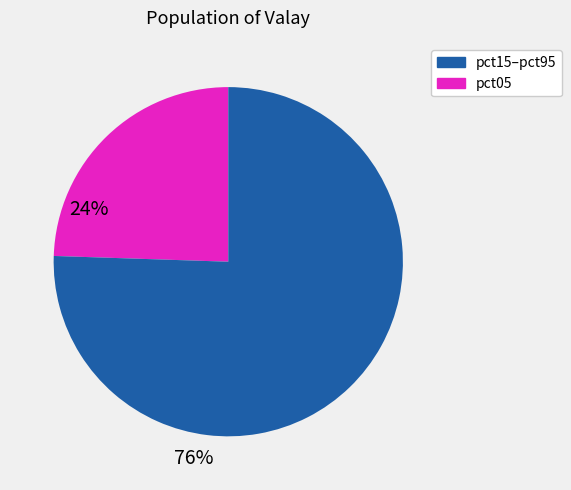

Is there any slice that represents more than half of the pie?

Yes